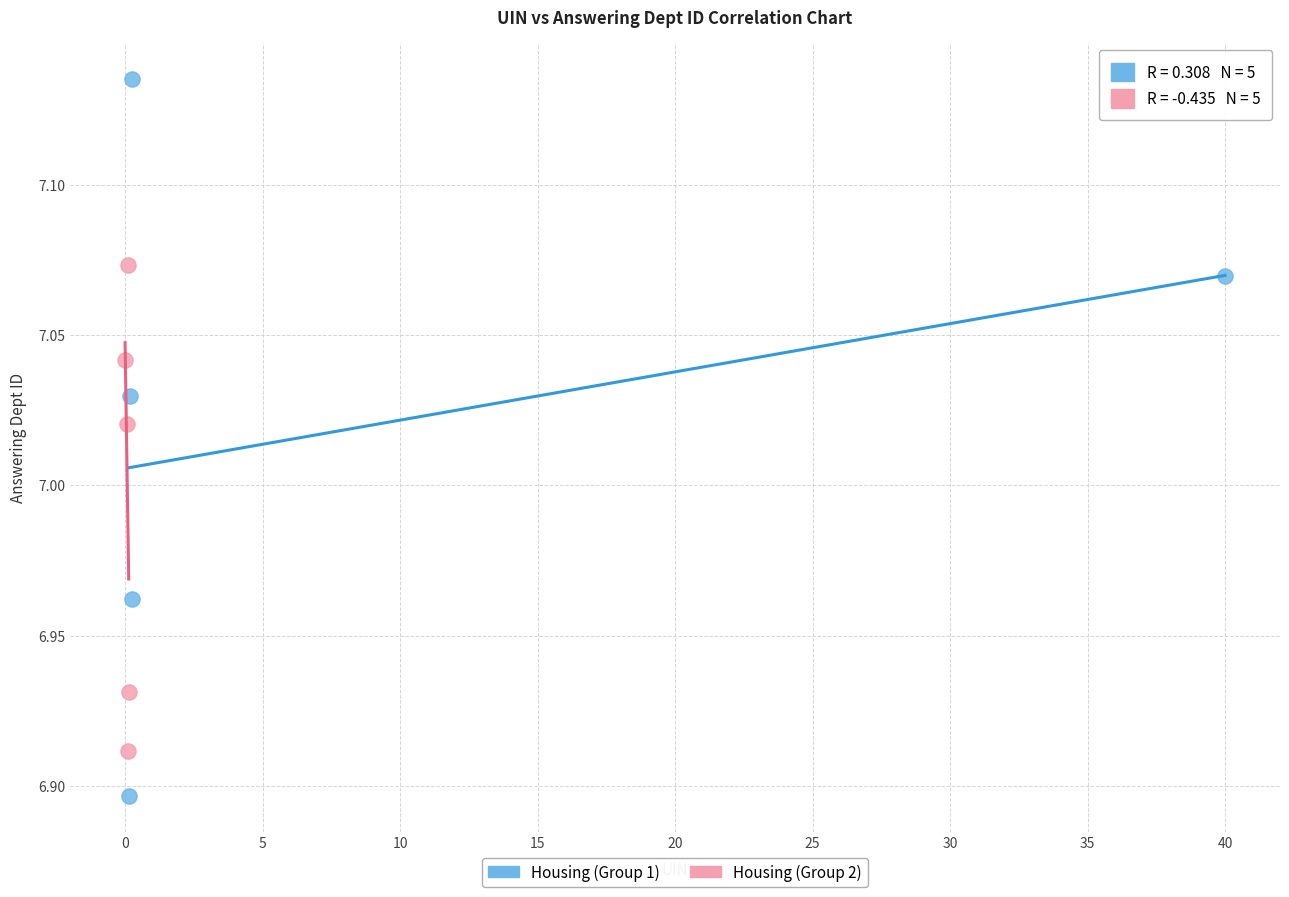

What are all the series names shown in the legend?

Housing (Group 1), Housing (Group 2)